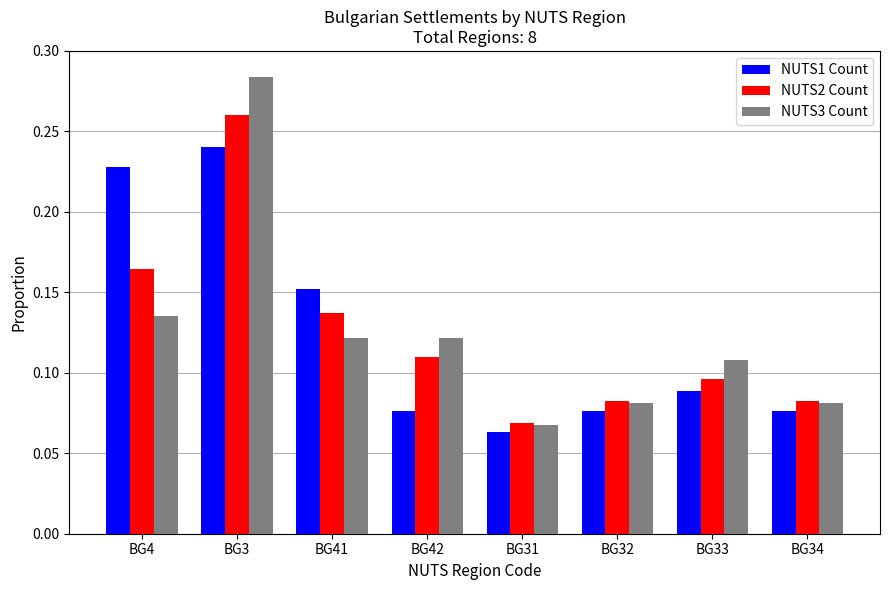

At which label is NUTS2 Count closest to 0?

BG31